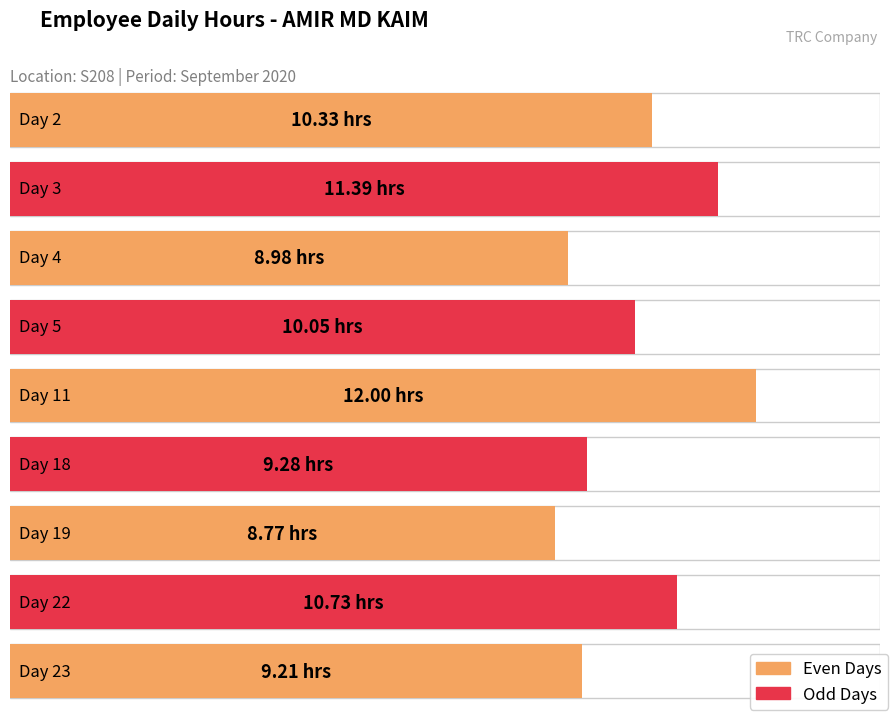

Is it true that the value at Day 22 is 17.0?

False